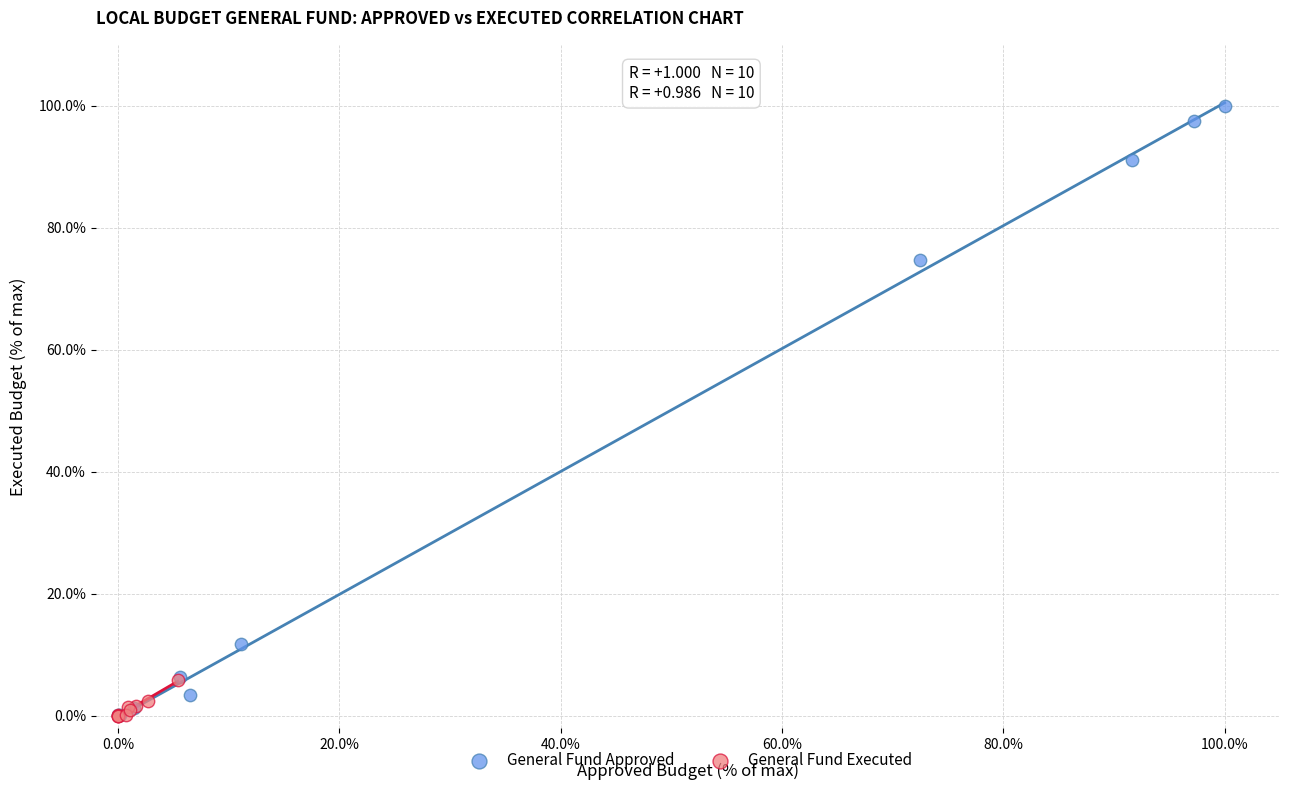

Which series has the largest Y range (max minus min)?

General Fund Approved